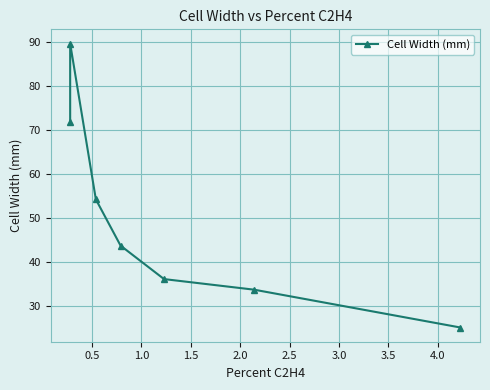

Approximately how many times larger is the value at 2.5 compared to 3.0?

1.3